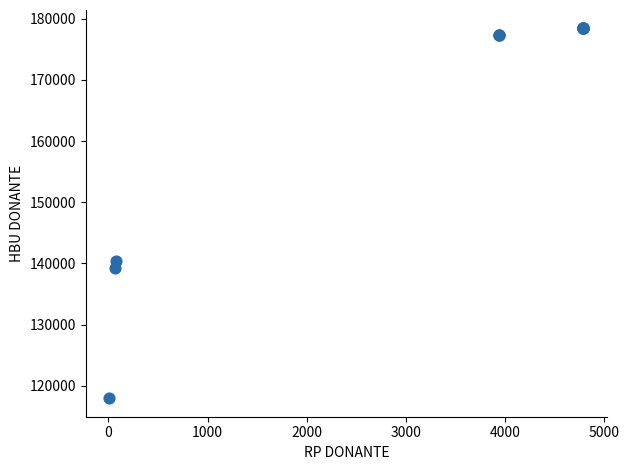

What Y value in the scatter plot is closest to 148190?

140476